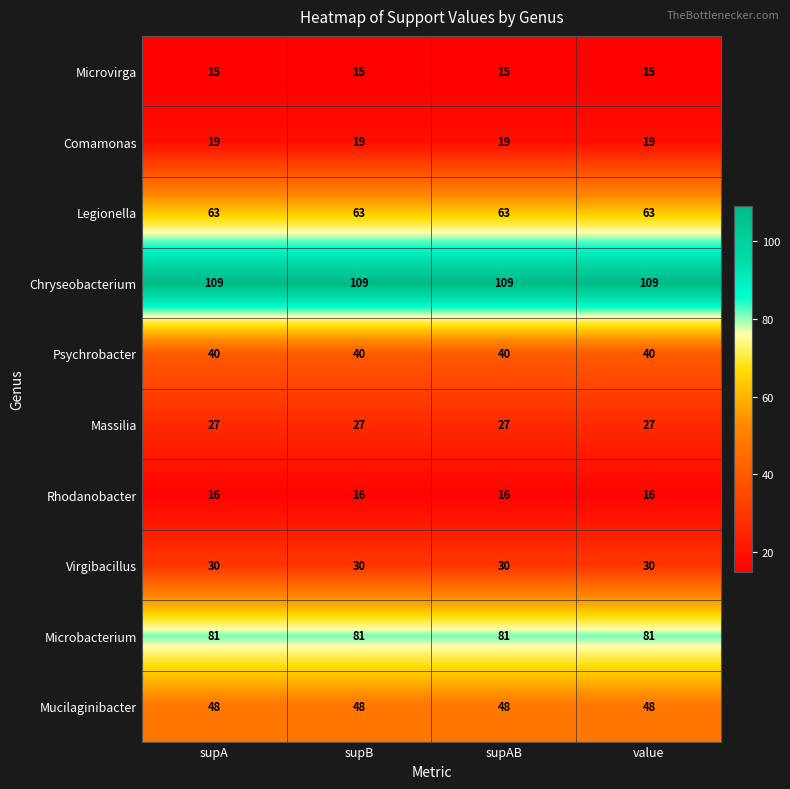

What is the difference between the highest and lowest values at supAB?

94